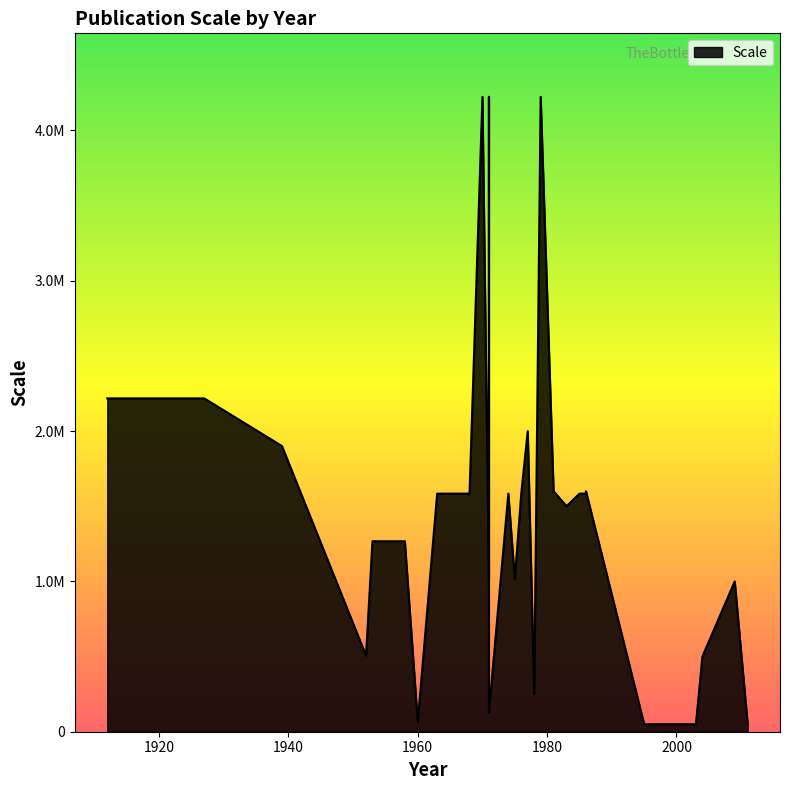

How many points are higher than both their immediate neighbors (excluding endpoints)?

8